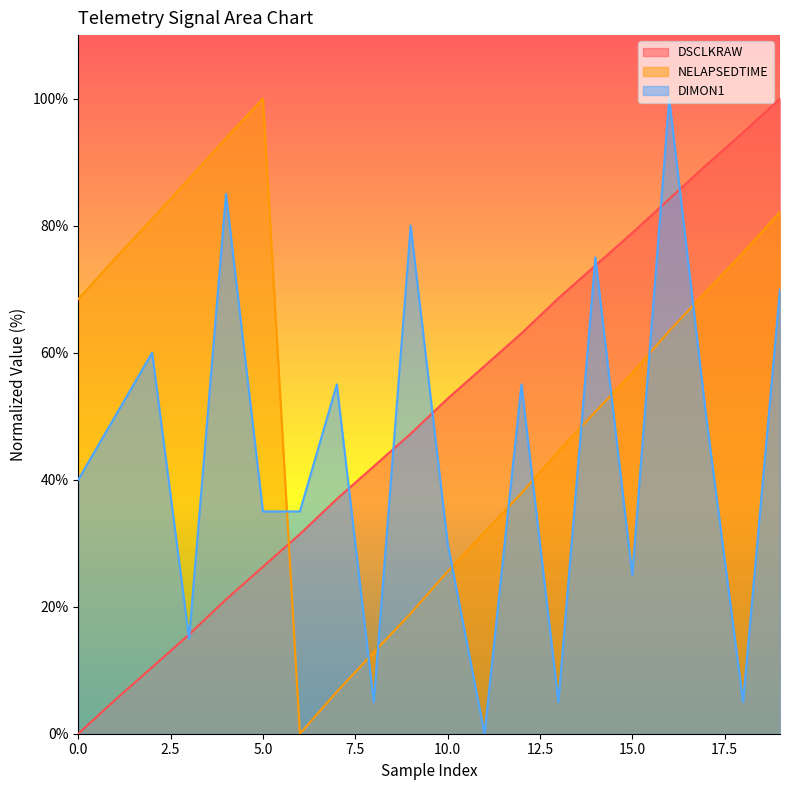

True or false: DSCLKRAW has more than 2 points higher than both neighbors.

False